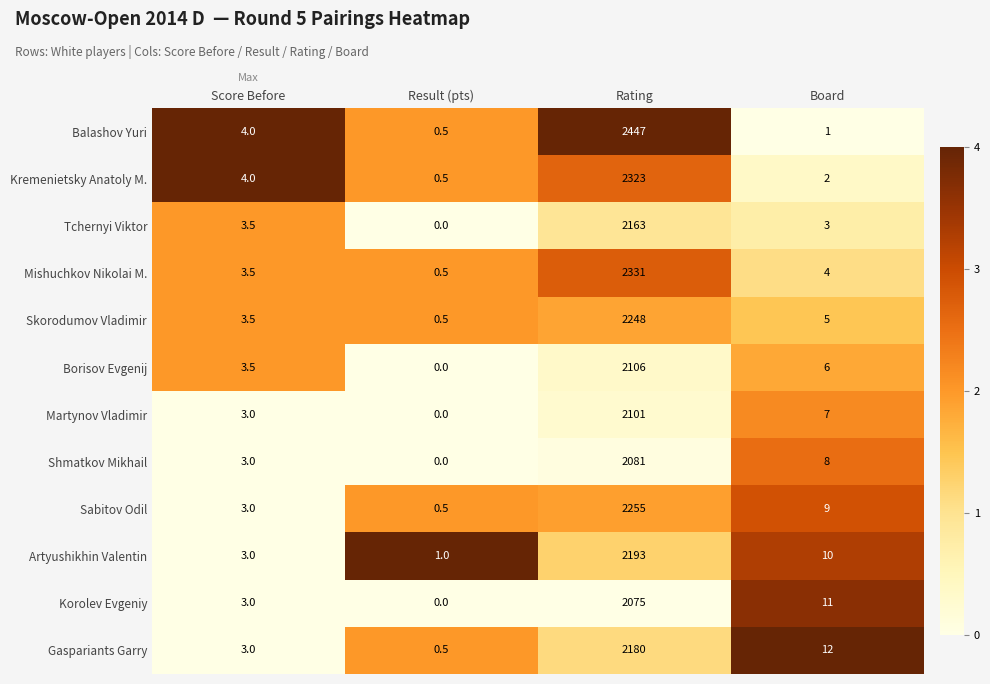

Which series has the widest spread of values?

Balashov Yuri